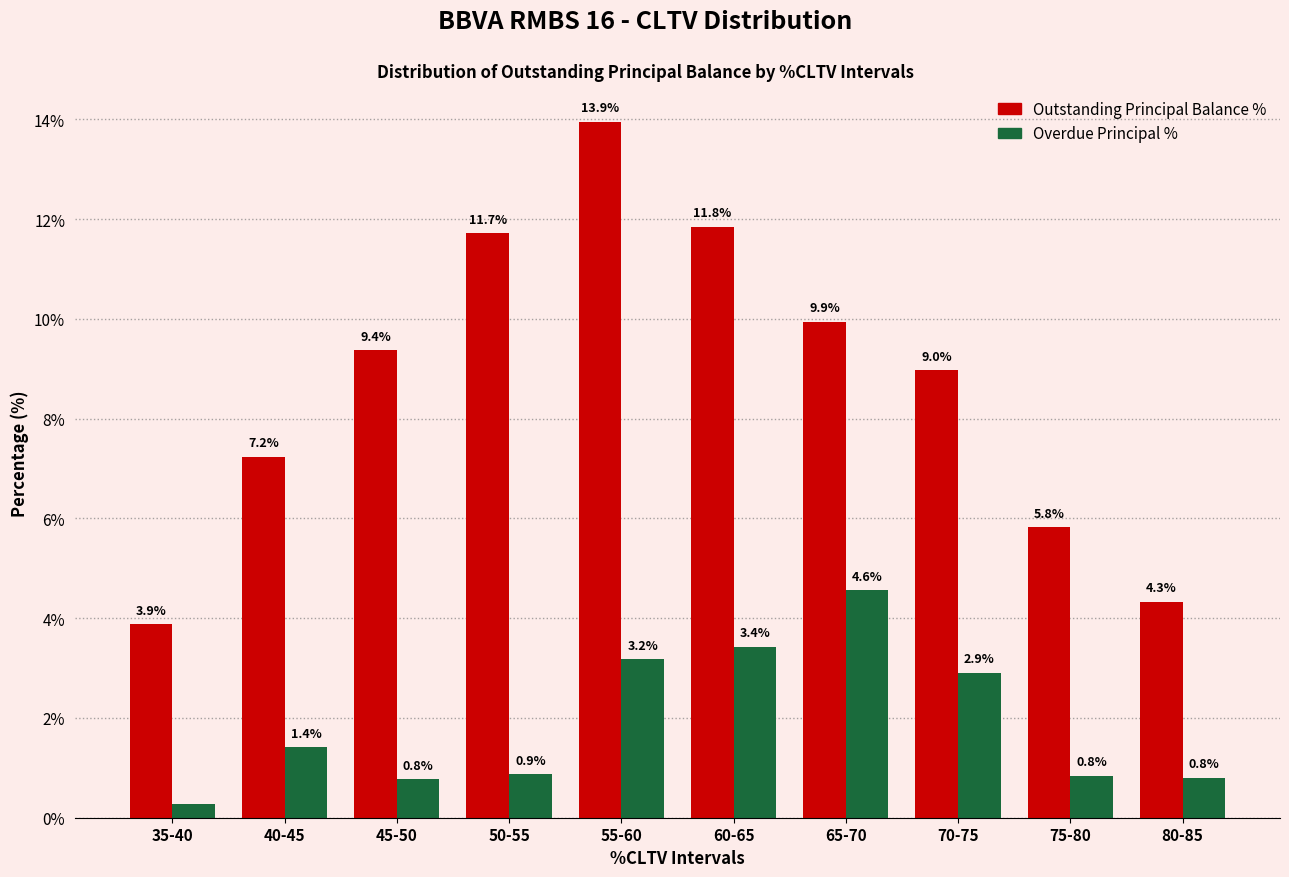

What is the difference between the second highest and minimum values in the Overdue Principal % series?

3.2